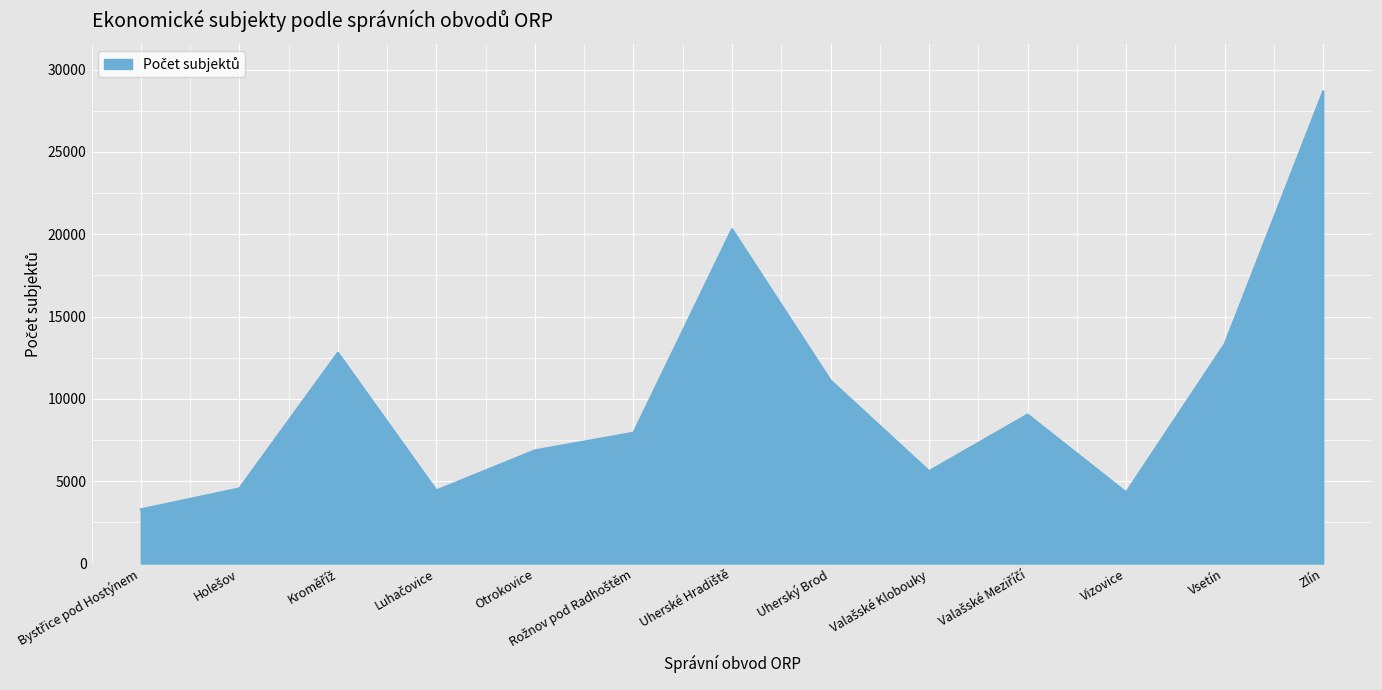

What position from the left is Vizovice?

11